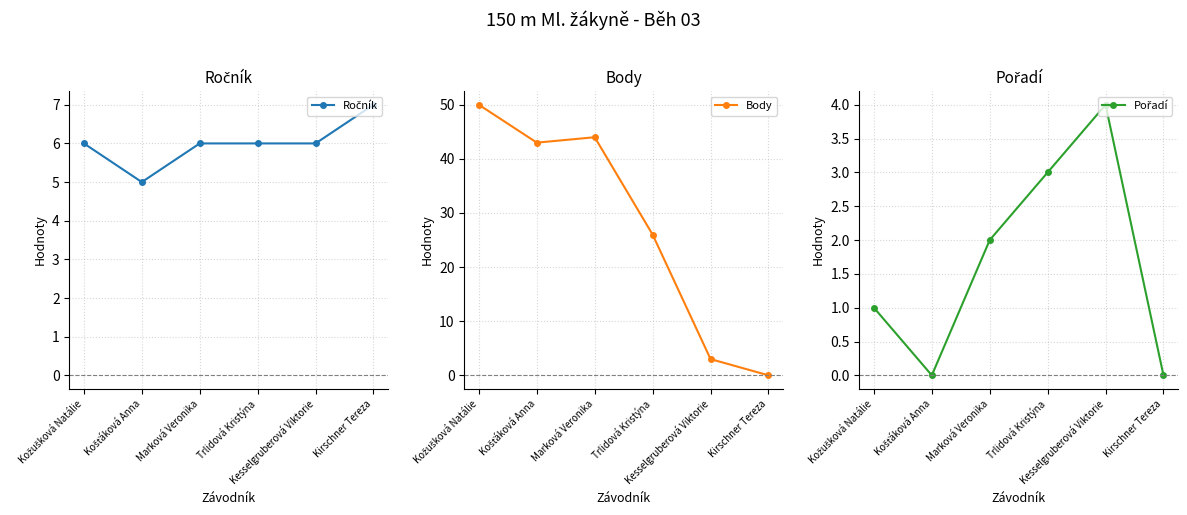

Which series changed the most between Košťáková Anna and Trlidová Kristýna?

Body